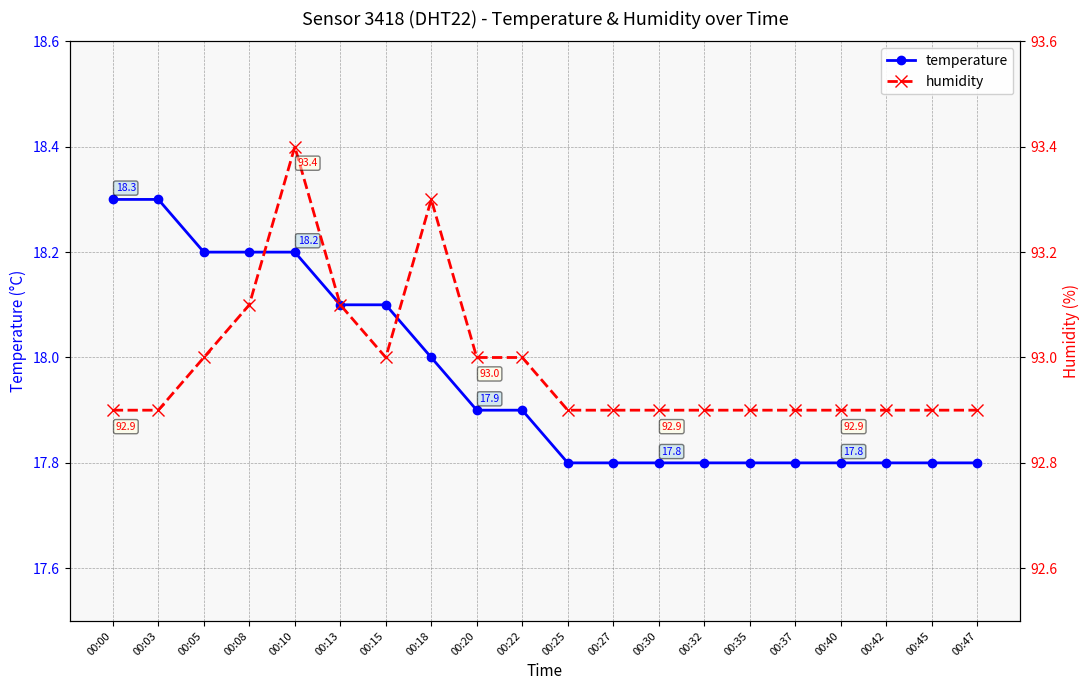

The value of temperature at 00:05 is 31.6. True or false?

False